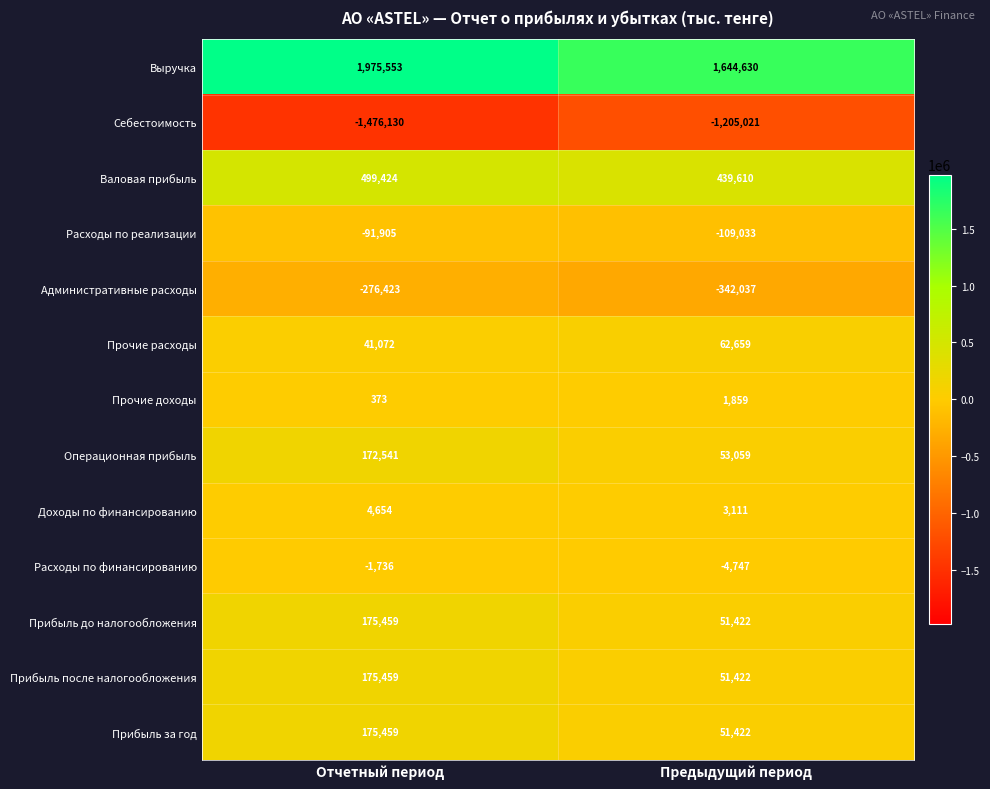

At which category is the sum across all series the highest?

Отчетный период